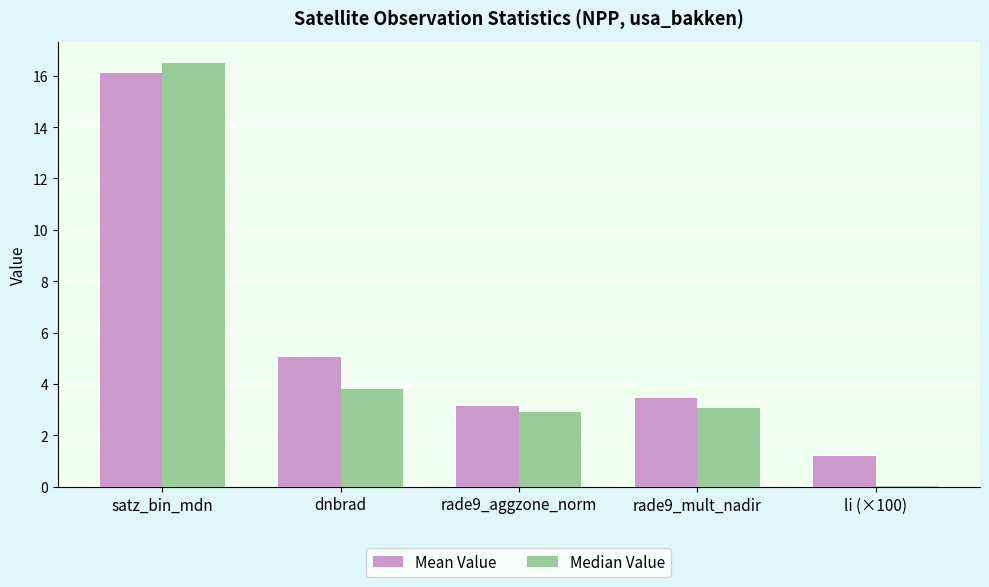

How many values in the Median Value series exceed 3?

3